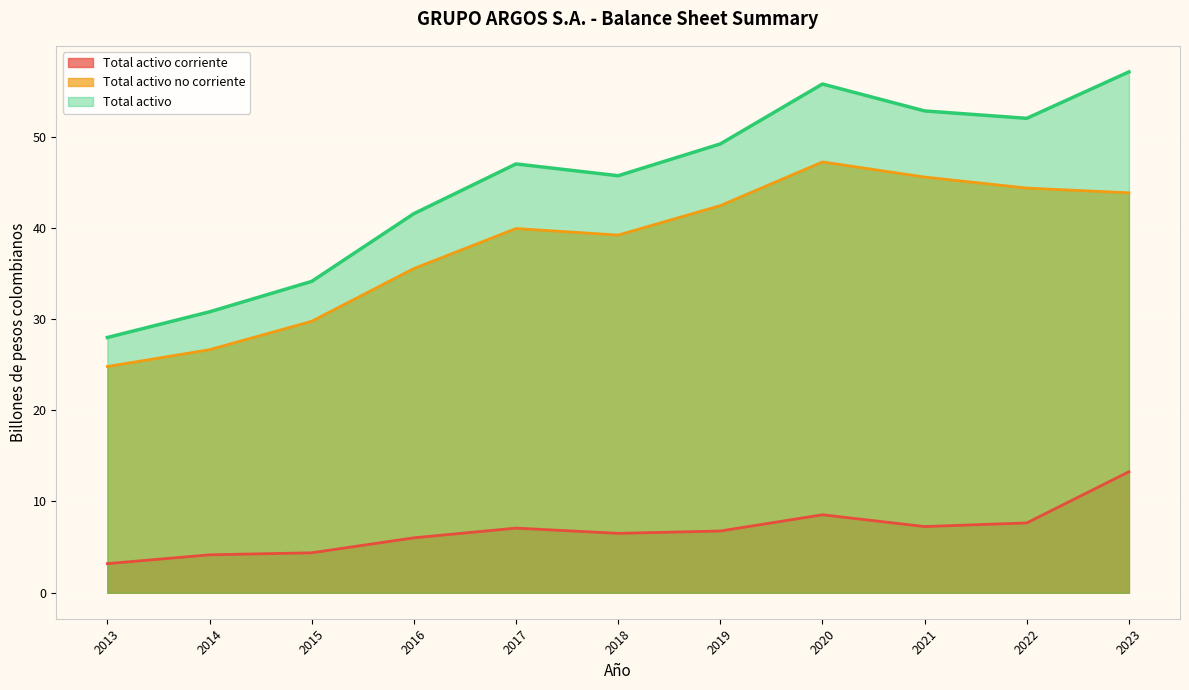

What is the total value across all series at 2023?

114.2